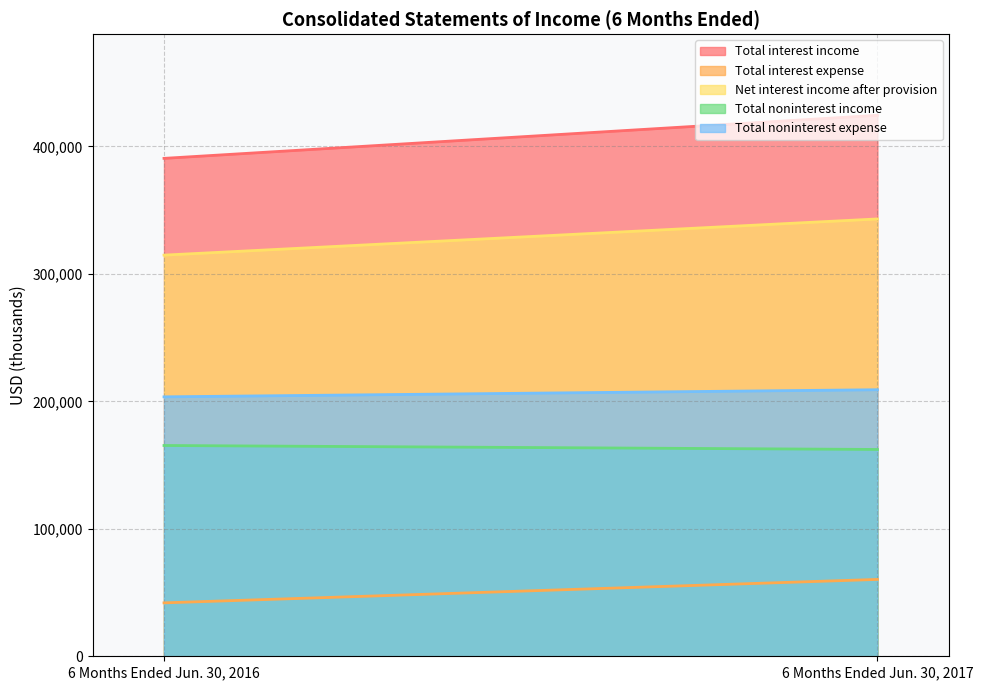

What are all the series names shown in the legend?

Total interest income, Total interest expense, Net interest income after provision, Total noninterest income, Total noninterest expense